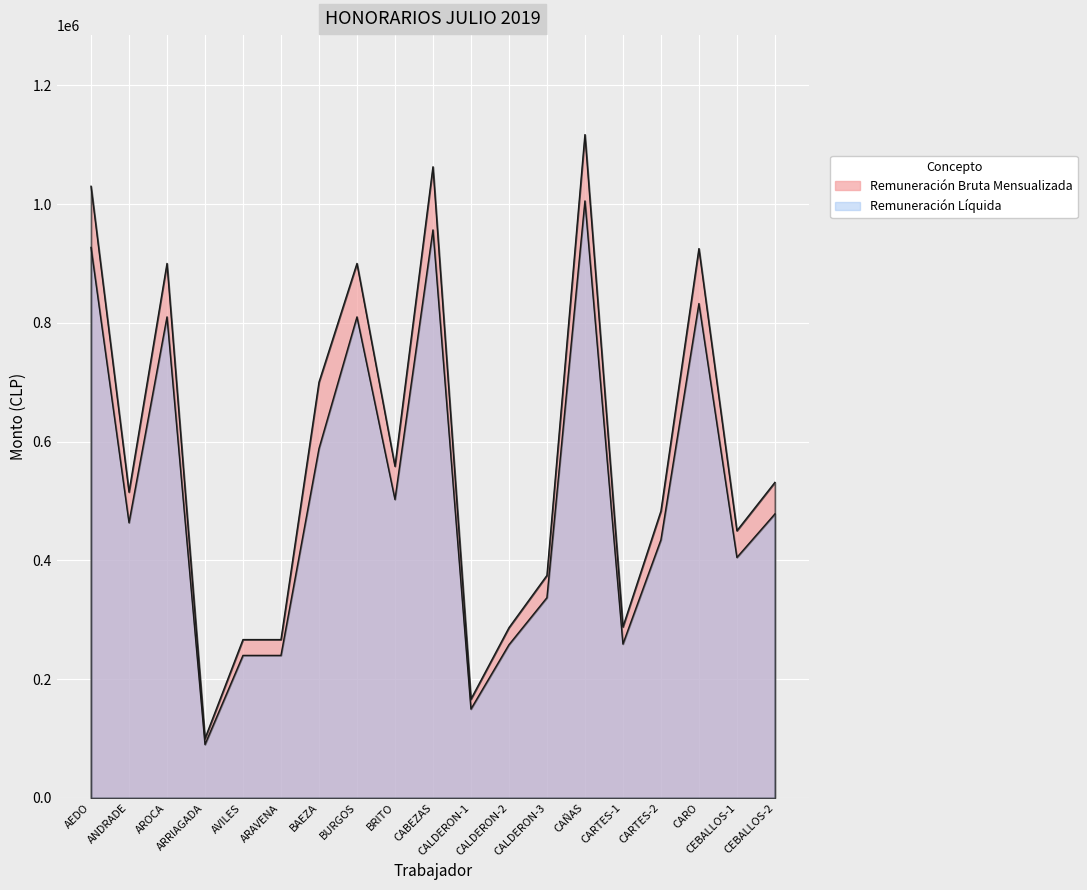

The Remuneración Líquida series shows 927000 at AEDO. True or false?

True